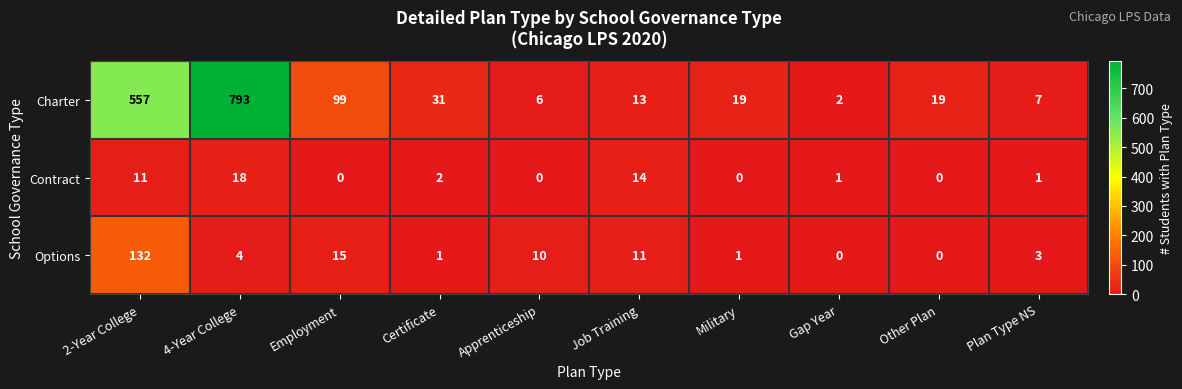

True or false: Options has a value of 14 at Apprenticeship.

False